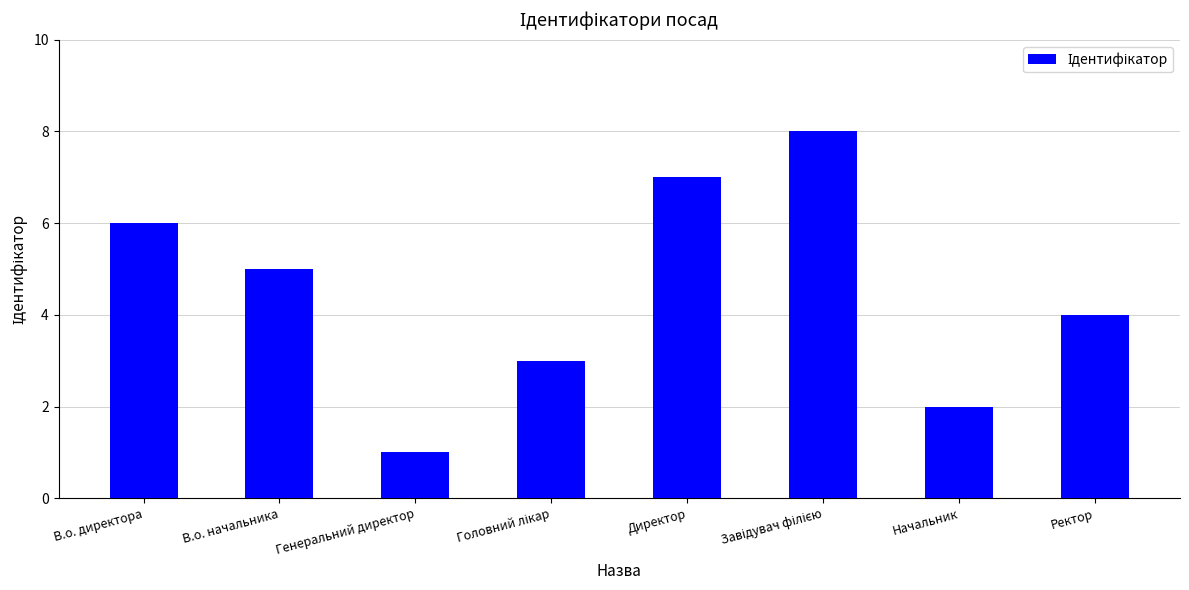

How many data points are less than 5?

4